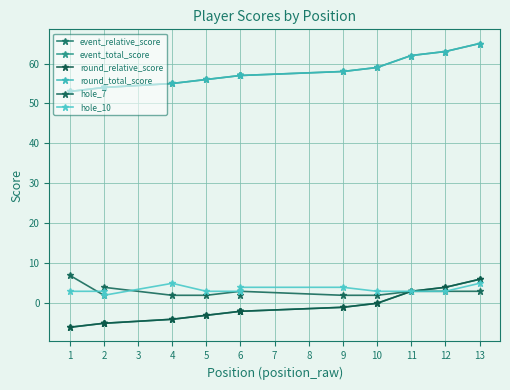

What is the difference between the event_total_score values at 6 and 4?

1